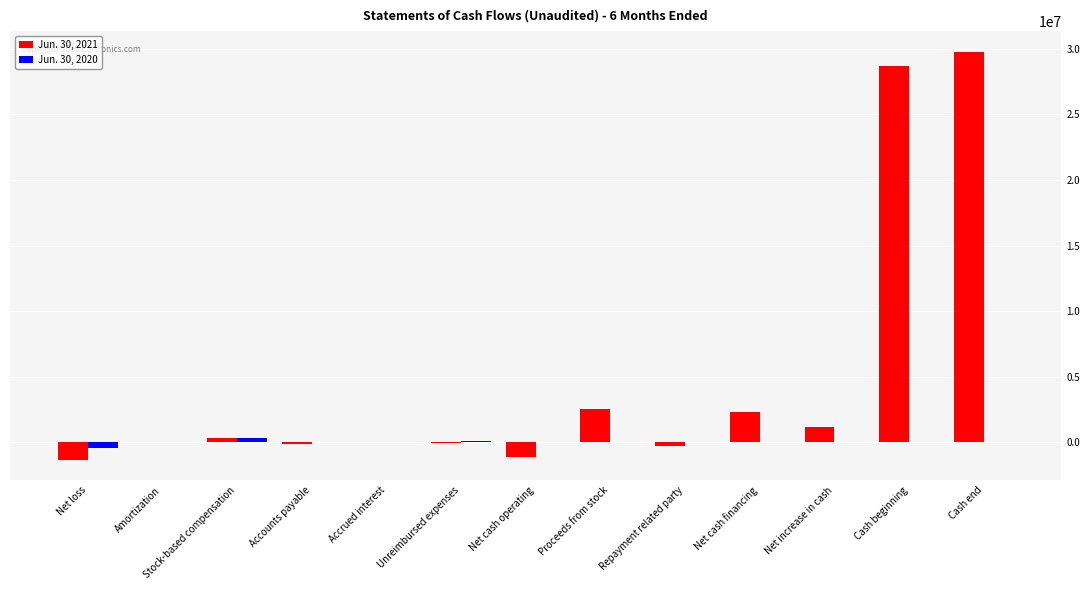

At which category is the sum across all series the highest?

Cash end